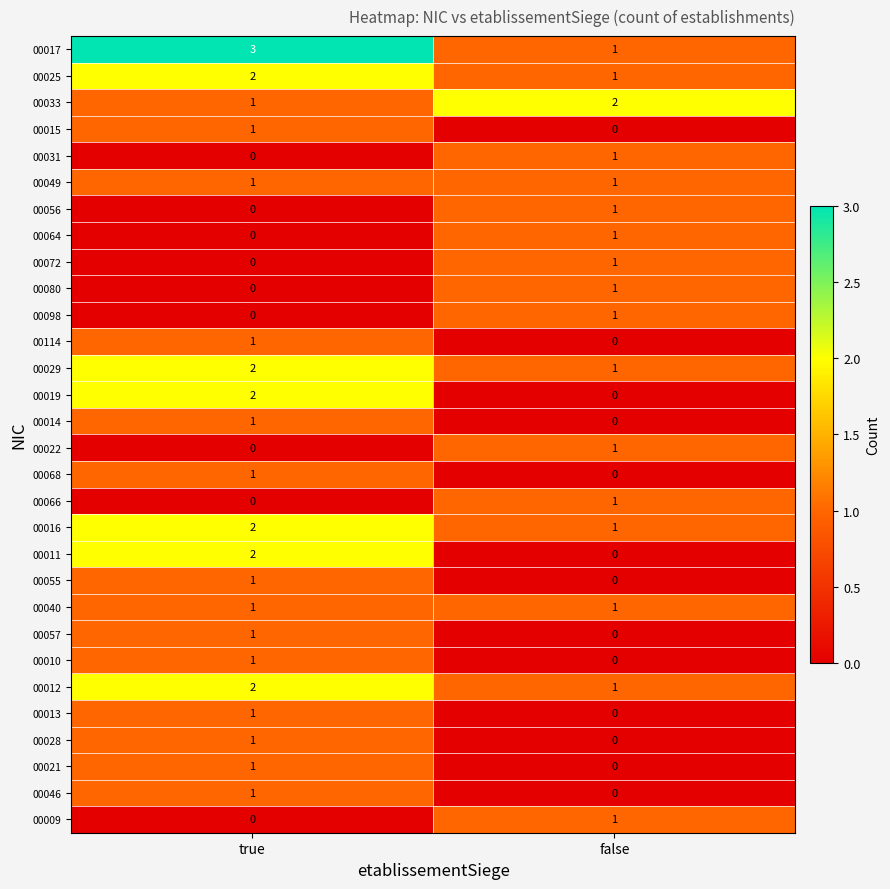

What is the sum of all 00033 values?

3